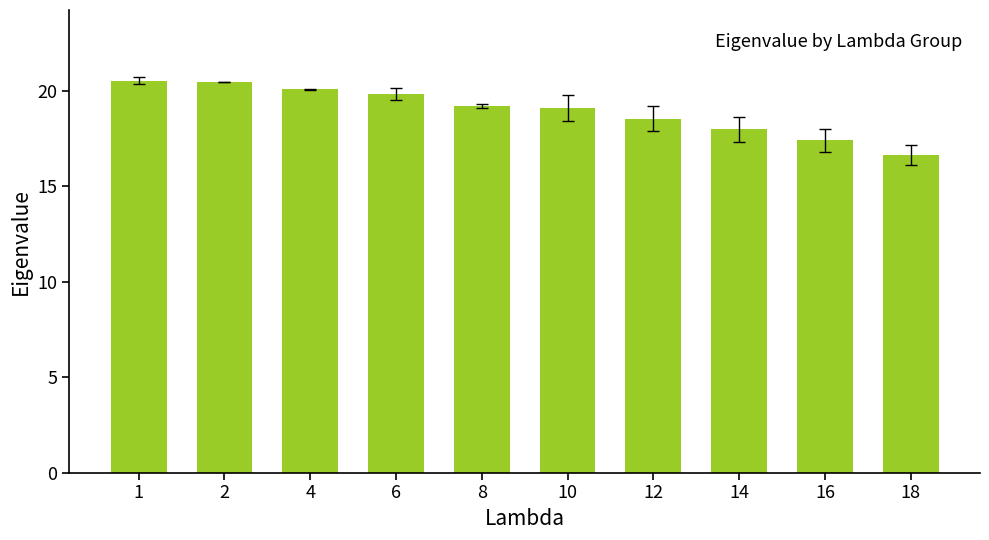

What is the ratio of the value at 14 to the value at 16?

1.0